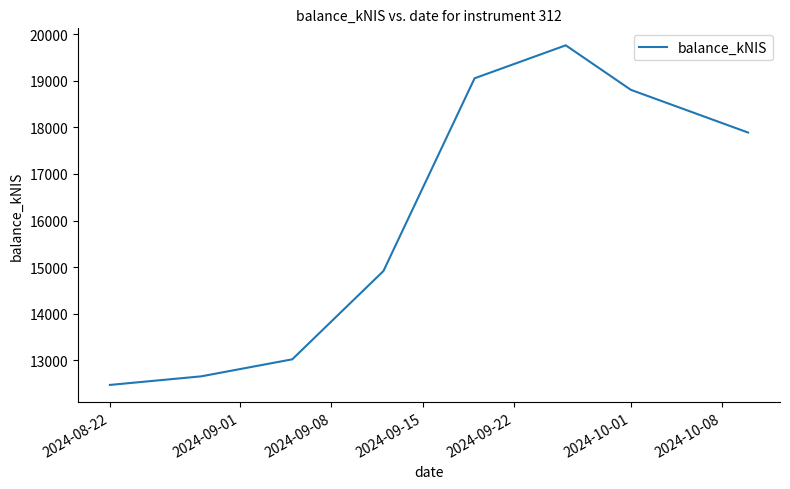

What is the sum of all values?

128573.8